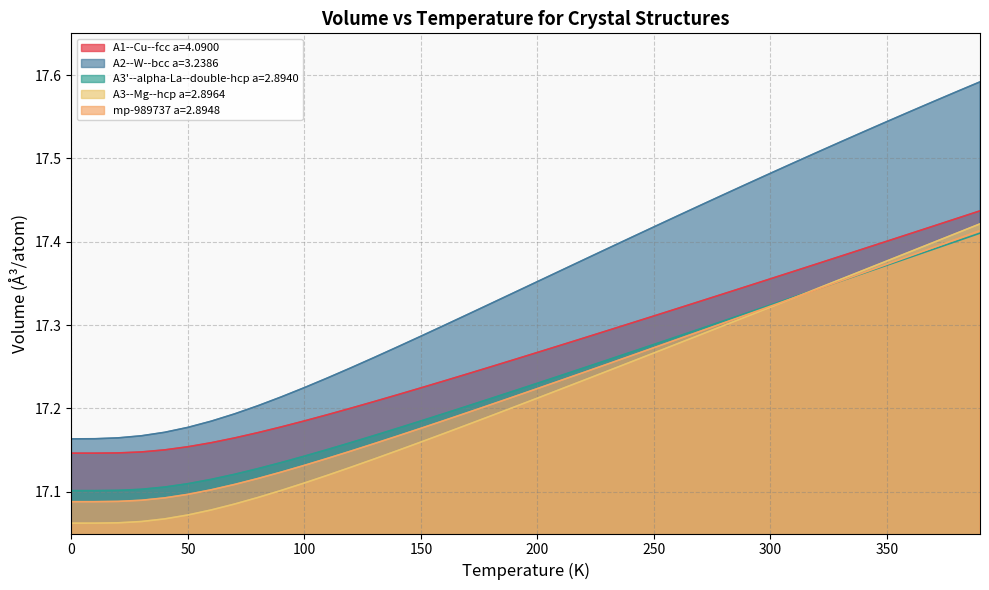

Which series has the largest range (max minus min)?

A2--W--bcc a=3.2386